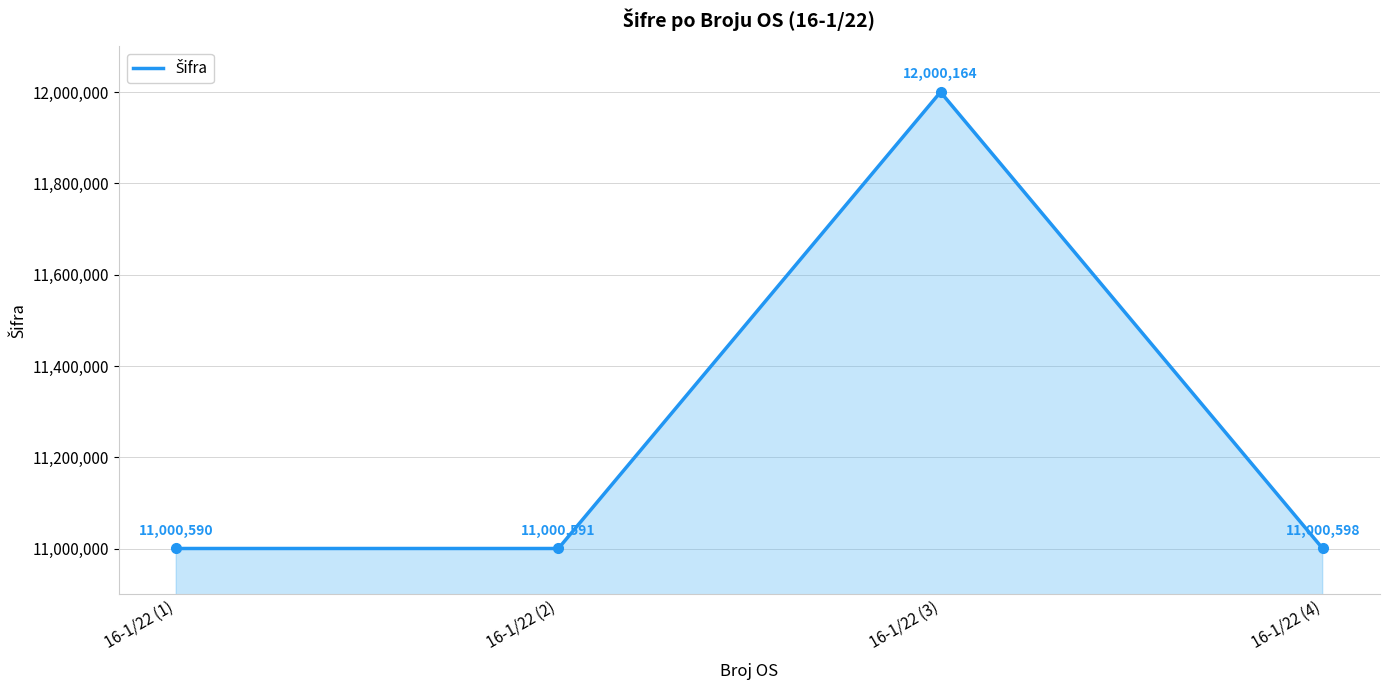

Rank the categories by value from highest to lowest.

16-1/22 (3), 16-1/22 (4), 16-1/22 (2), 16-1/22 (1)